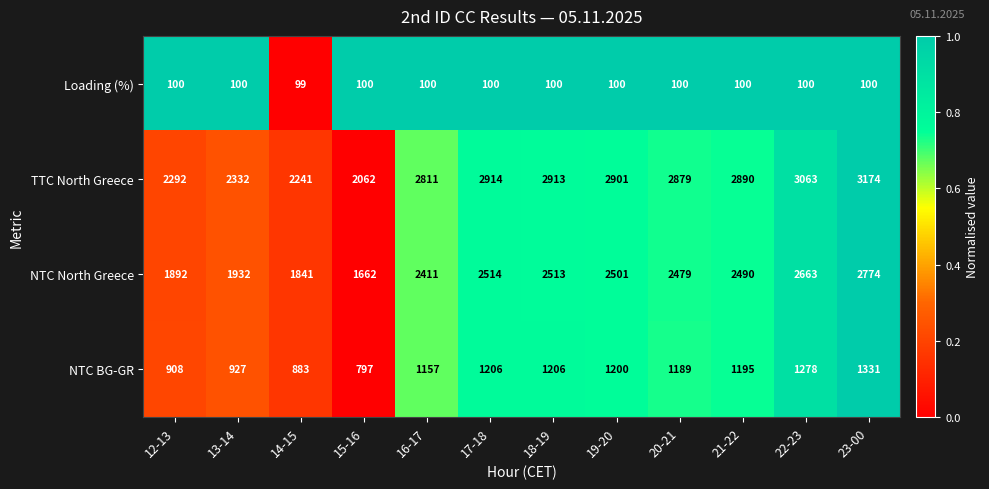

How many data points does each series have?

12